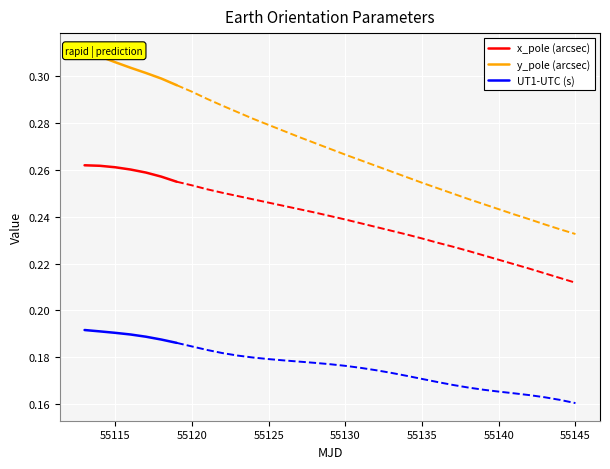

Which series has the largest total across all categories?

y_pole (arcsec)